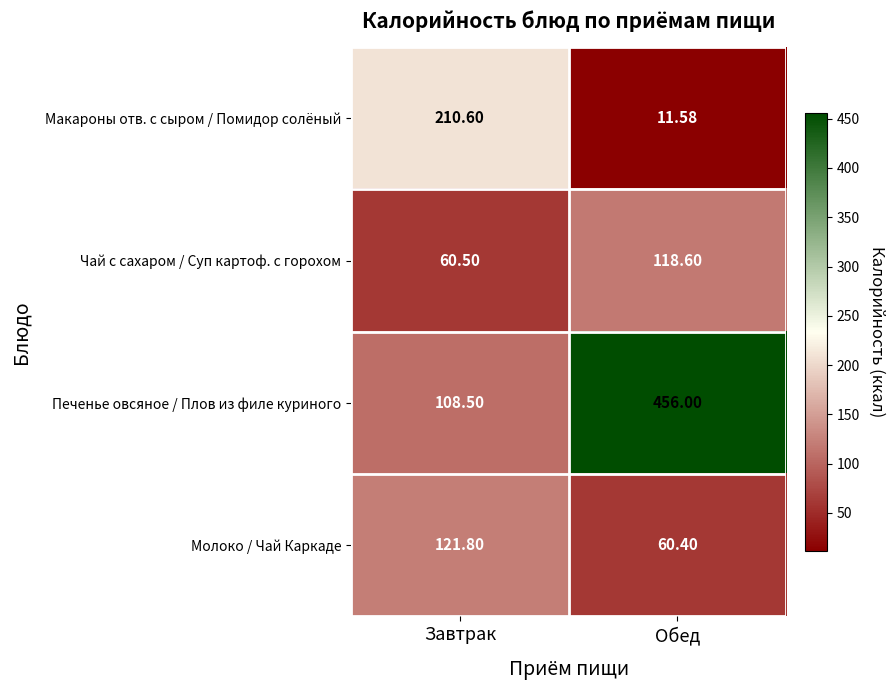

Which series has the largest total across all categories?

Печенье овсяное / Плов из филе куриного